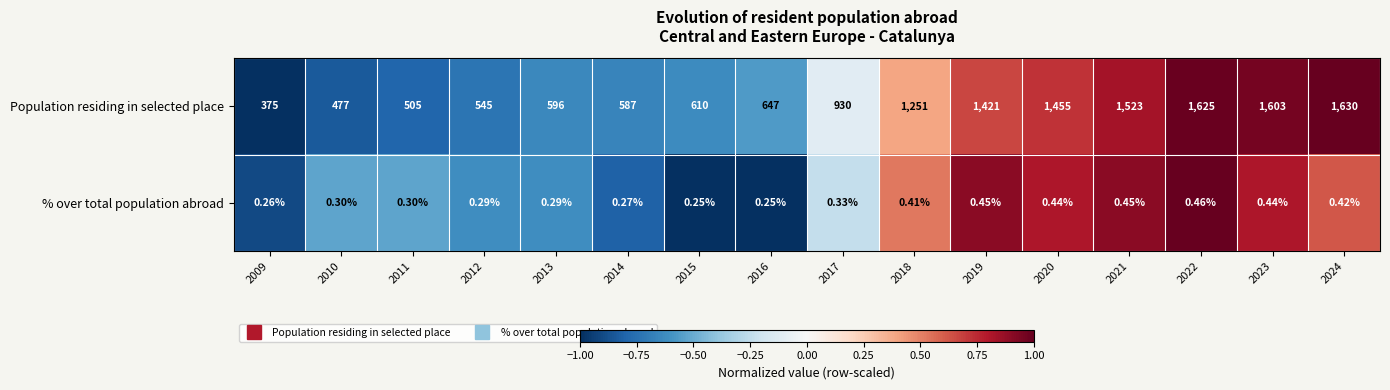

List the series in order of their overall mean, highest first.

Population residing in selected place, % over total population abroad